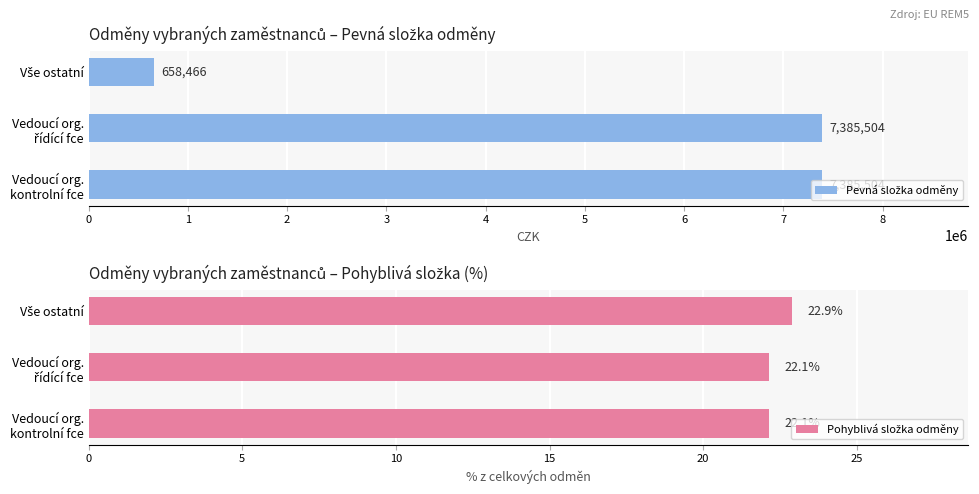

What are all the series names shown in the legend?

Pevná složka odměny, Pohyblivá složka odměny